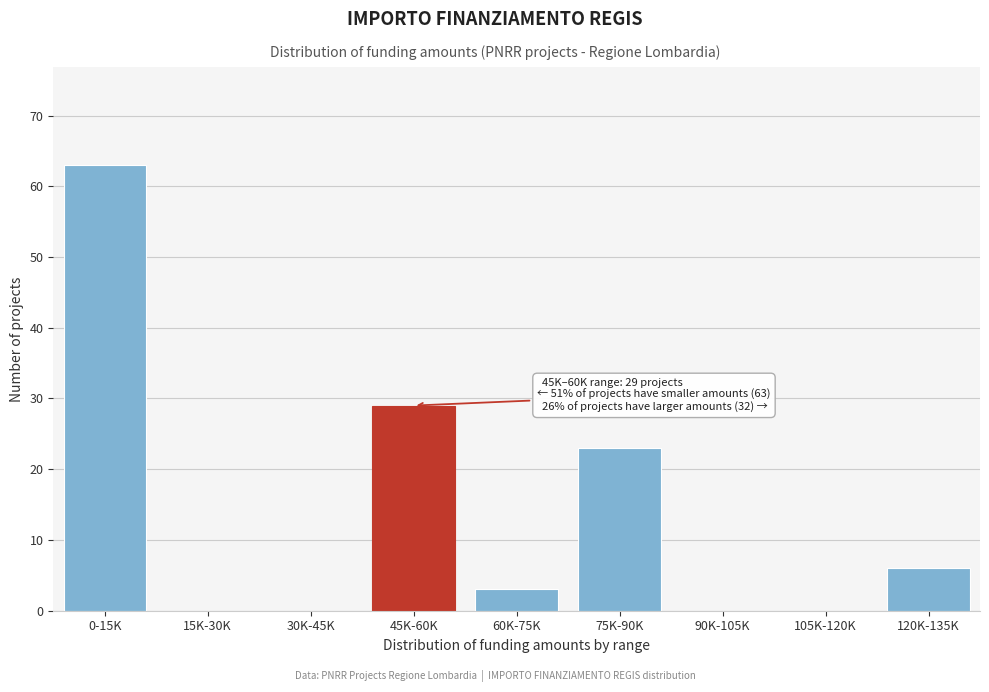

Reading left to right, transcribe all the data shown in this chart.

0-15K=63	15K-30K=0	30K-45K=0	45K-60K=29	60K-75K=3	75K-90K=23	90K-105K=0	105K-120K=0	120K-135K=6